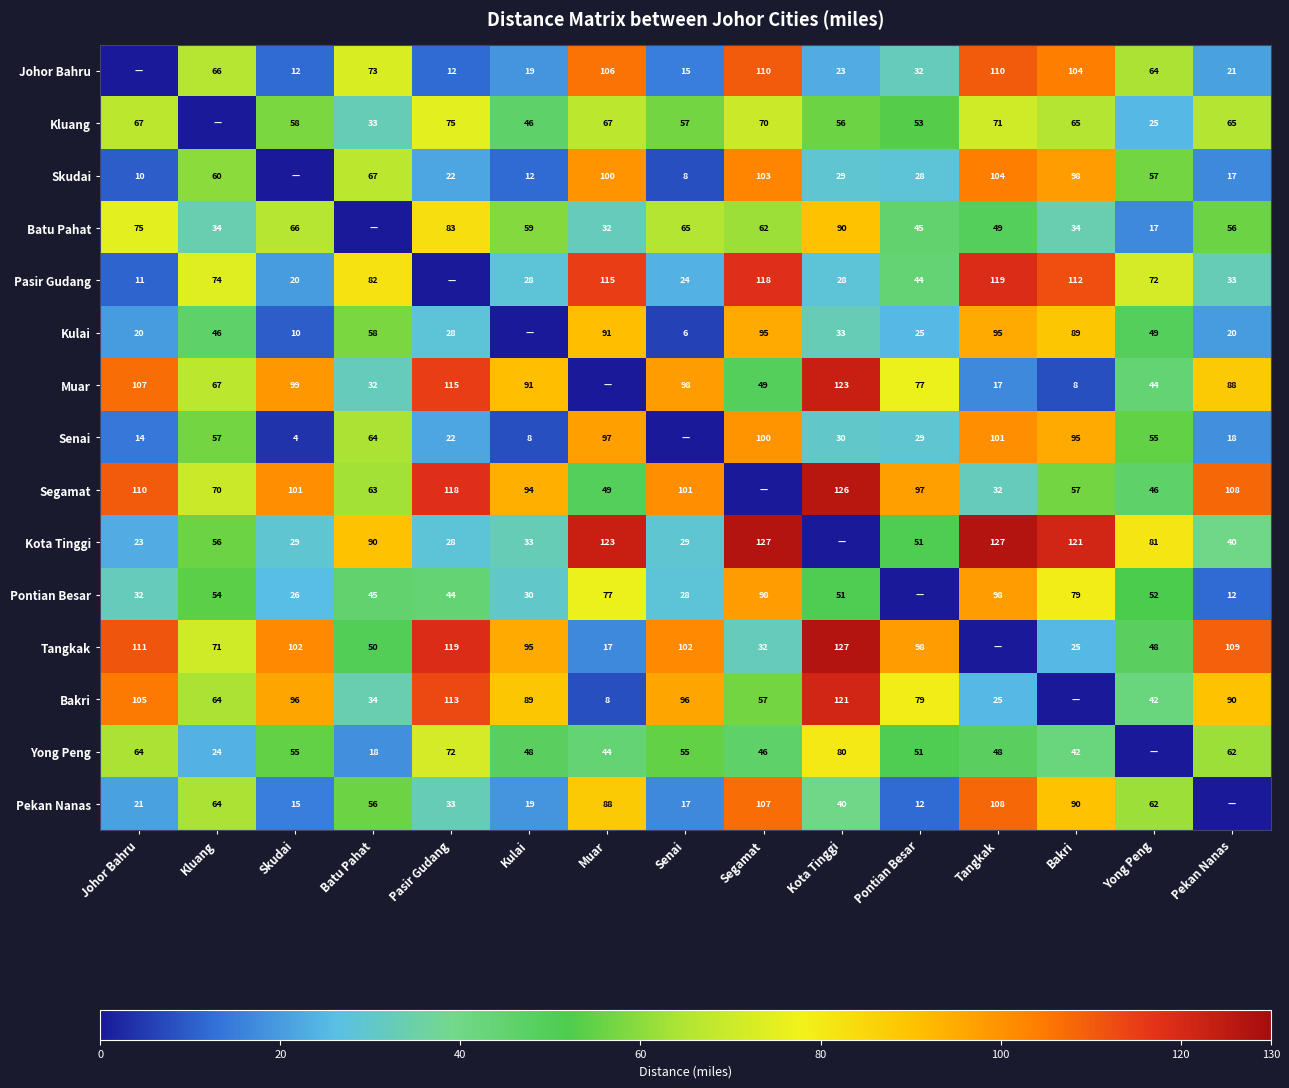

How many distinct data groups are displayed?

15